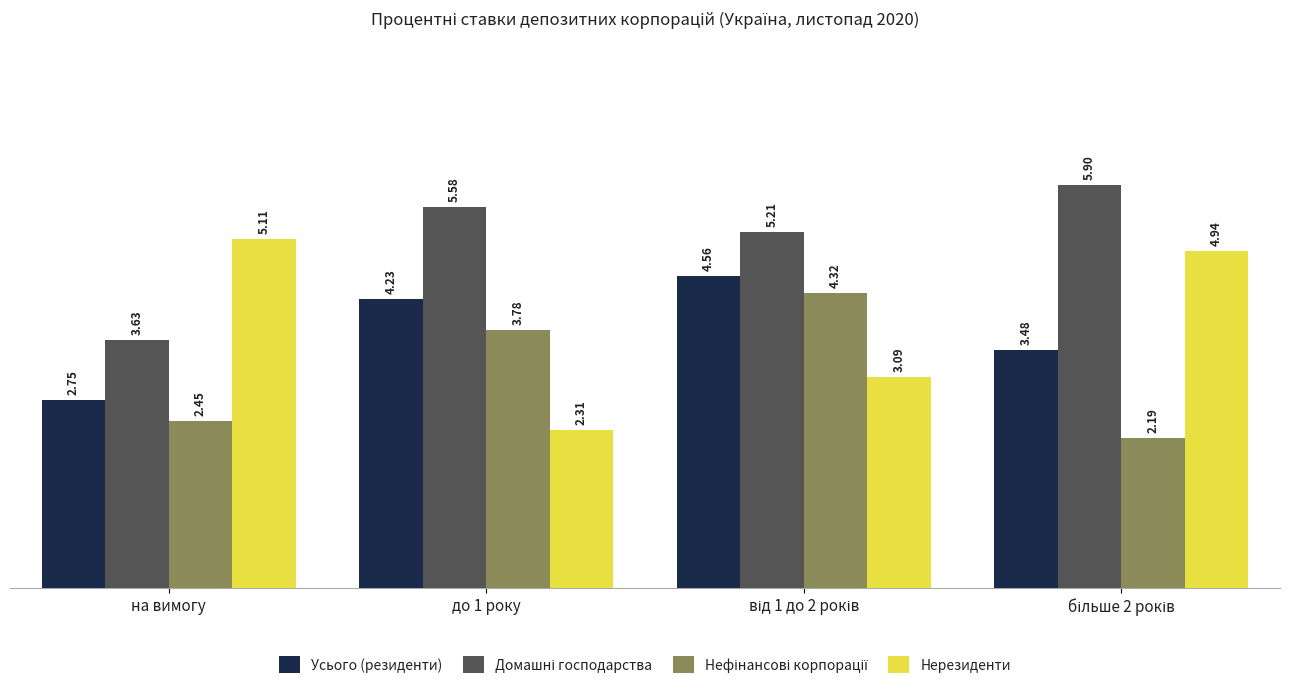

What is the greatest value displayed?

5.9